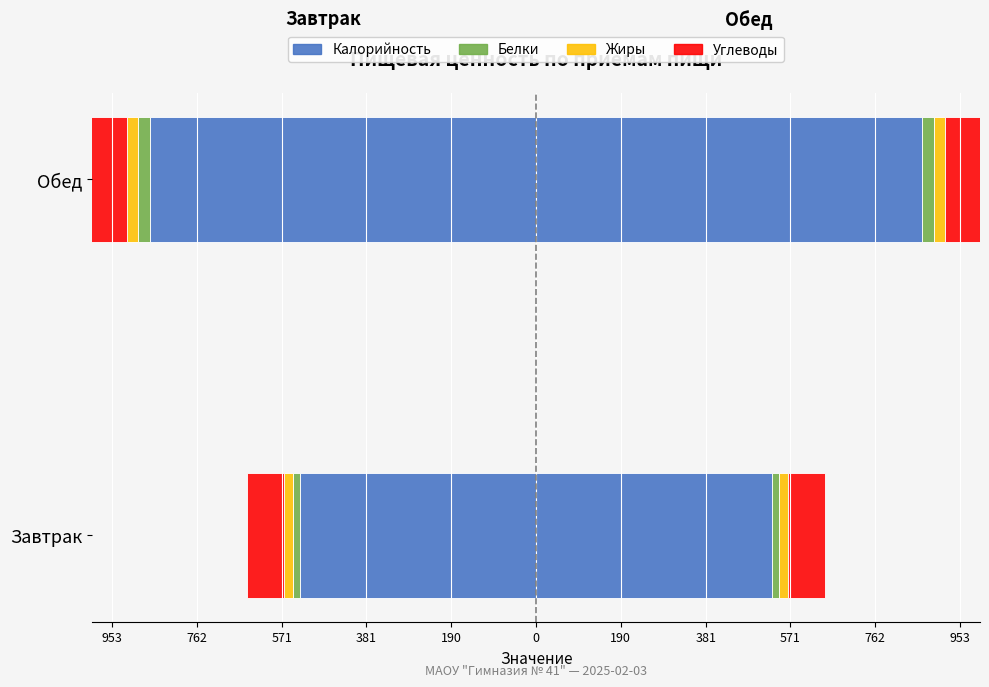

How many data points in Жиры are less than -19?

1